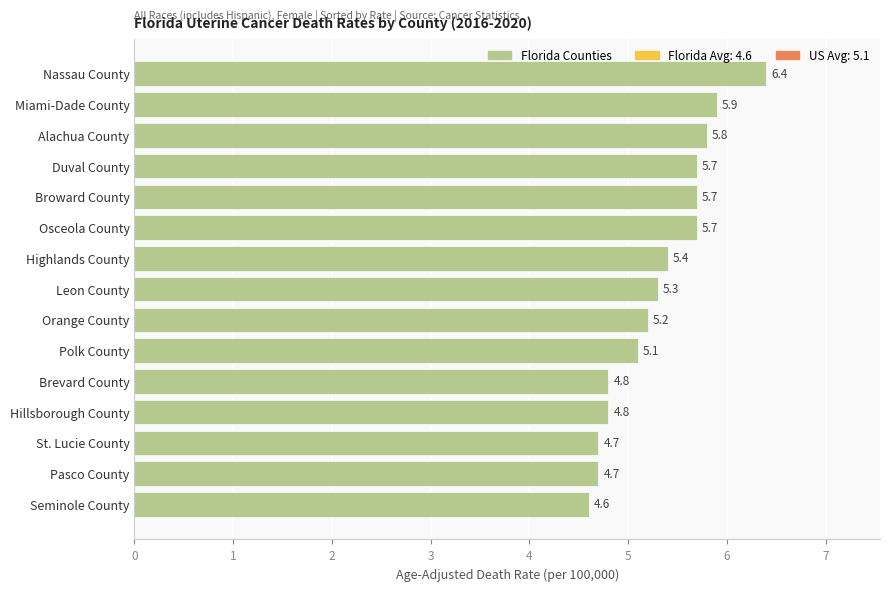

What is the change in value from Osceola County to Leon County?

-0.4